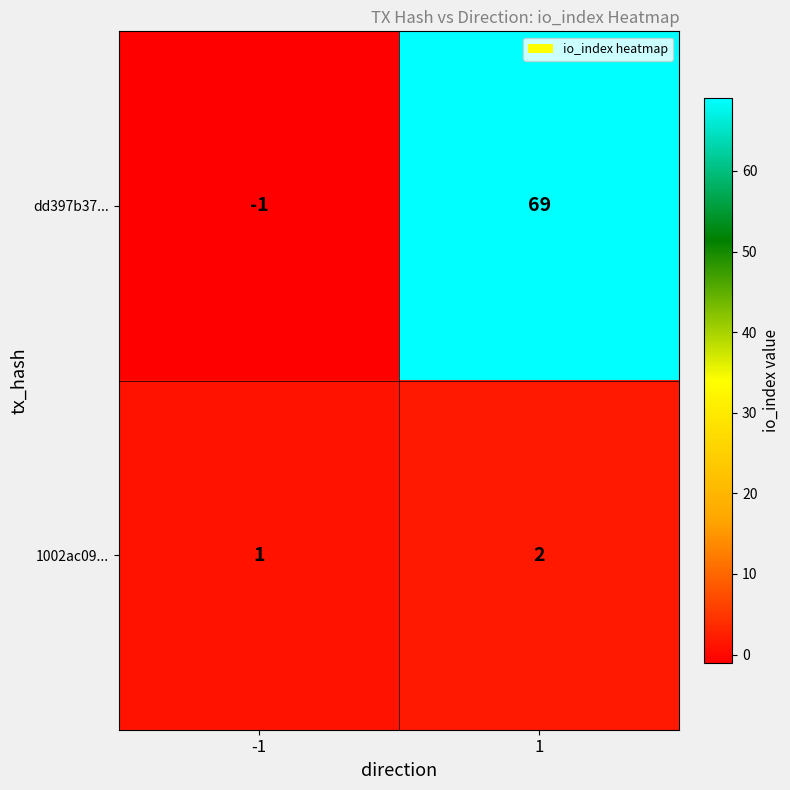

What is the sum of all 1002ac09... values?

3